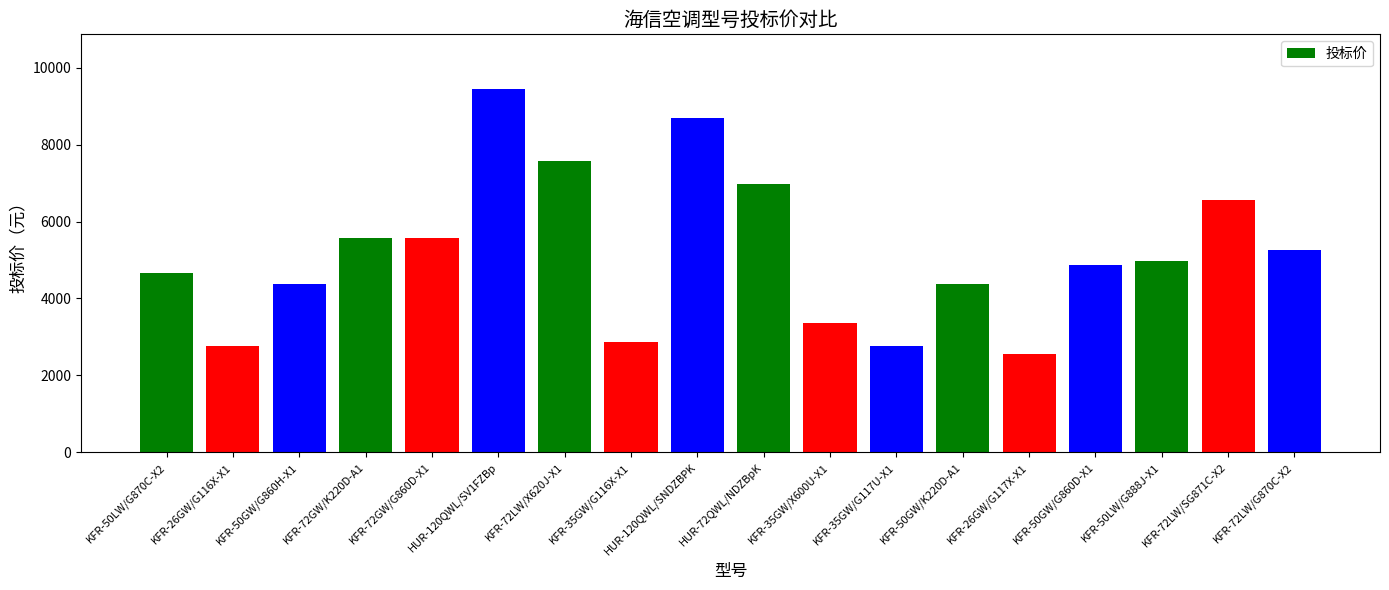

At which category does the chart reach its peak across all series?

HUR-120QWL/SV1FZBp